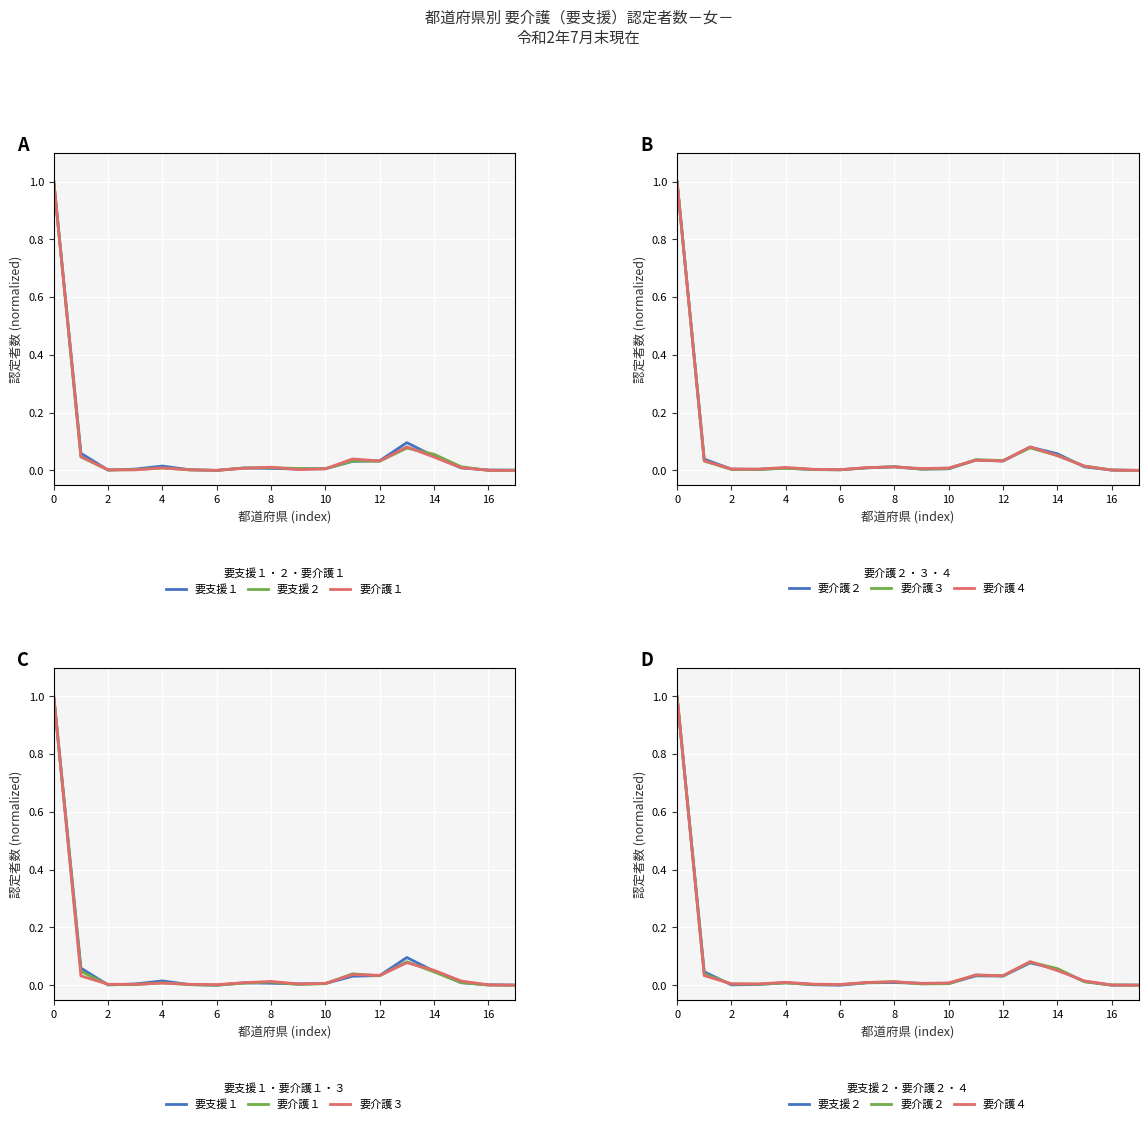

What is the average value of the 要介護１ series?

0.1